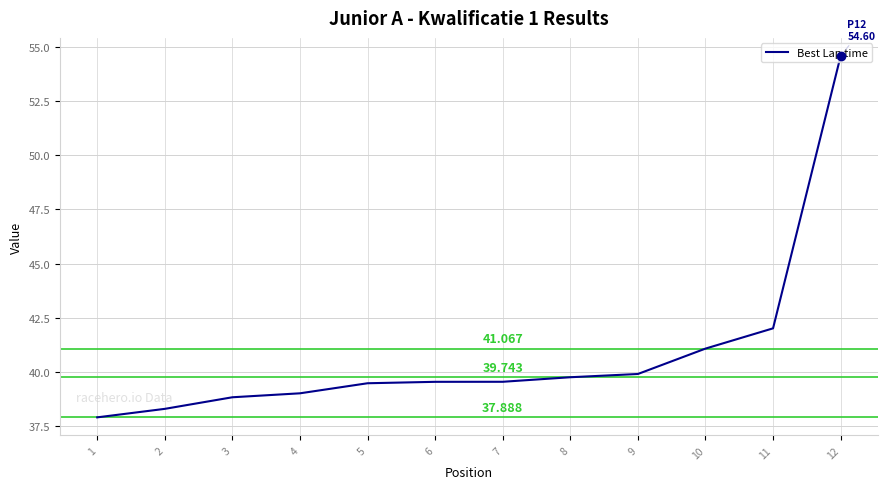

The chart shows a value of 39.0 at 4. True or false?

True